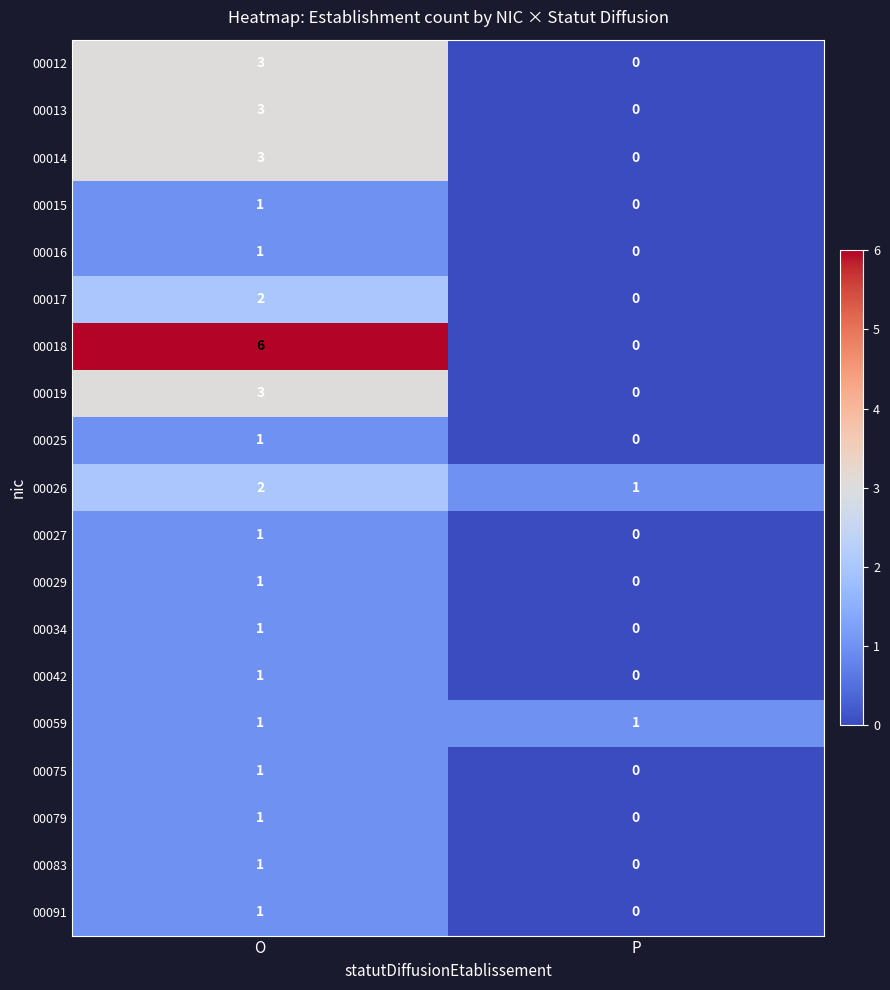

Between O and P, which series saw the biggest shift?

00018